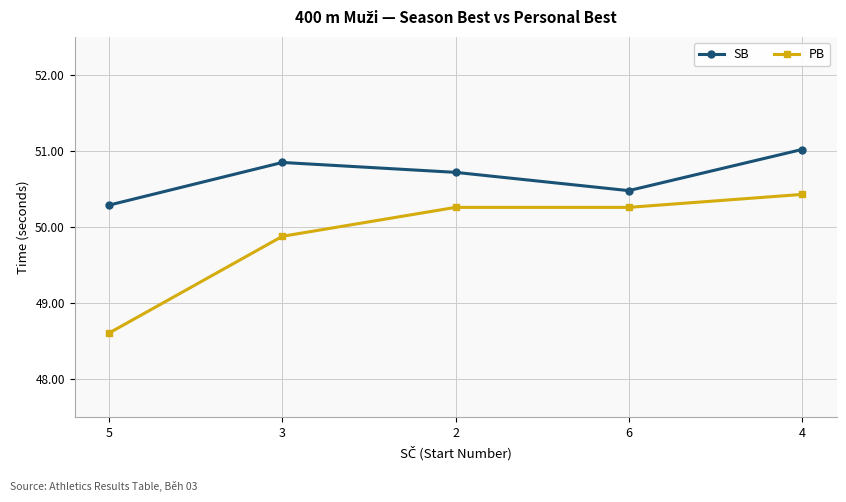

True or false: SB and PB intersect in this chart.

False